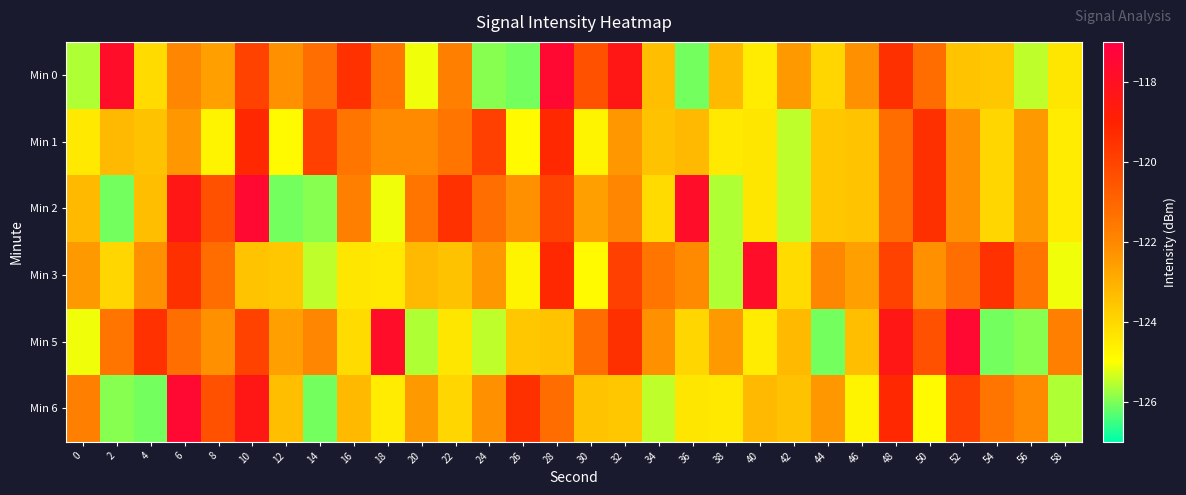

Reading left to right, list all the values displayed in this chart.

Min 0: 0=-125.6	2=-117.8	4=-124.1	6=-121.9	8=-122.6	10=-120.0	12=-122.2	14=-121.2	16=-119.5	18=-121.5	20=-125.1	22=-121.7	24=-125.9	26=-126.1	28=-117.5	30=-120.4	32=-118.4	34=-123.4	36=-126.1	38=-123.3	40=-124.5	42=-122.5	44=-124.0	46=-122.2	48=-119.5	50=-121.2	52=-123.5	54=-123.6	56=-125.5	58=-124.4
Min 1: 0=-124.4	2=-123.2	4=-123.4	6=-122.4	8=-124.7	10=-119.2	12=-124.9	14=-119.9	16=-121.5	18=-122.1	20=-122.1	22=-121.5	24=-119.9	26=-124.9	28=-119.2	30=-124.7	32=-122.4	34=-123.4	36=-123.2	38=-124.4	40=-124.4	42=-125.5	44=-123.6	46=-123.5	48=-121.2	50=-119.5	52=-122.2	54=-124.0	56=-122.5	58=-124.5
Min 2: 0=-123.3	2=-126.1	4=-123.4	6=-118.4	8=-120.4	10=-117.5	12=-126.1	14=-125.9	16=-121.7	18=-125.1	20=-121.5	22=-119.5	24=-121.2	26=-122.2	28=-120.0	30=-122.6	32=-121.9	34=-124.1	36=-117.8	38=-125.6	40=-124.4	42=-125.5	44=-123.6	46=-123.5	48=-121.2	50=-119.5	52=-122.2	54=-124.0	56=-122.5	58=-124.5
Min 3: 0=-122.5	2=-124.0	4=-122.2	6=-119.5	8=-121.2	10=-123.5	12=-123.6	14=-125.5	16=-124.4	18=-124.4	20=-123.2	22=-123.4	24=-122.4	26=-124.7	28=-119.2	30=-124.9	32=-119.9	34=-121.5	36=-122.1	38=-125.6	40=-117.8	42=-124.1	44=-121.9	46=-122.6	48=-120.0	50=-122.2	52=-121.2	54=-119.5	56=-121.5	58=-125.1
Min 5: 0=-125.1	2=-121.5	4=-119.5	6=-121.2	8=-122.2	10=-120.0	12=-122.6	14=-121.9	16=-124.1	18=-117.8	20=-125.6	22=-124.4	24=-125.5	26=-123.6	28=-123.5	30=-121.2	32=-119.5	34=-122.2	36=-124.0	38=-122.5	40=-124.5	42=-123.3	44=-126.1	46=-123.4	48=-118.4	50=-120.4	52=-117.5	54=-126.1	56=-125.9	58=-121.7
Min 6: 0=-121.7	2=-125.9	4=-126.1	6=-117.5	8=-120.4	10=-118.4	12=-123.4	14=-126.1	16=-123.3	18=-124.5	20=-122.5	22=-124.0	24=-122.2	26=-119.5	28=-121.2	30=-123.5	32=-123.6	34=-125.5	36=-124.4	38=-124.4	40=-123.2	42=-123.4	44=-122.4	46=-124.7	48=-119.2	50=-124.9	52=-119.9	54=-121.5	56=-122.1	58=-125.6